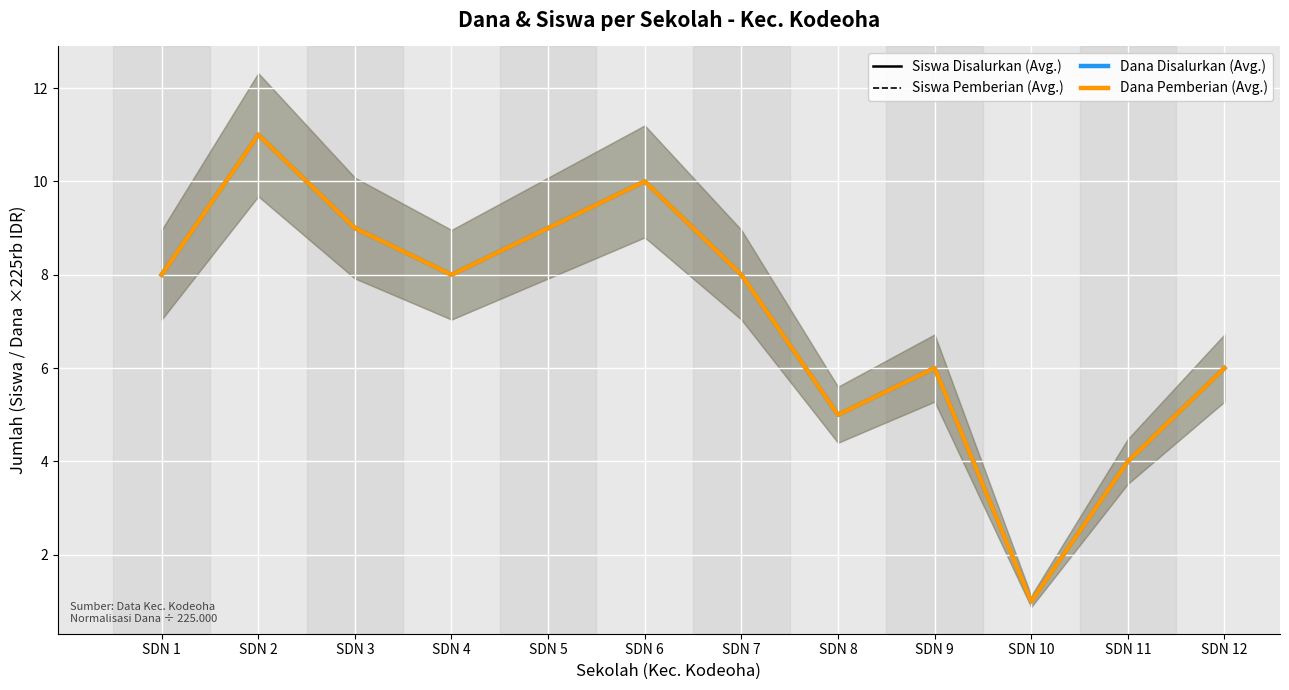

At which category does the chart reach its peak across all series?

SDN 2